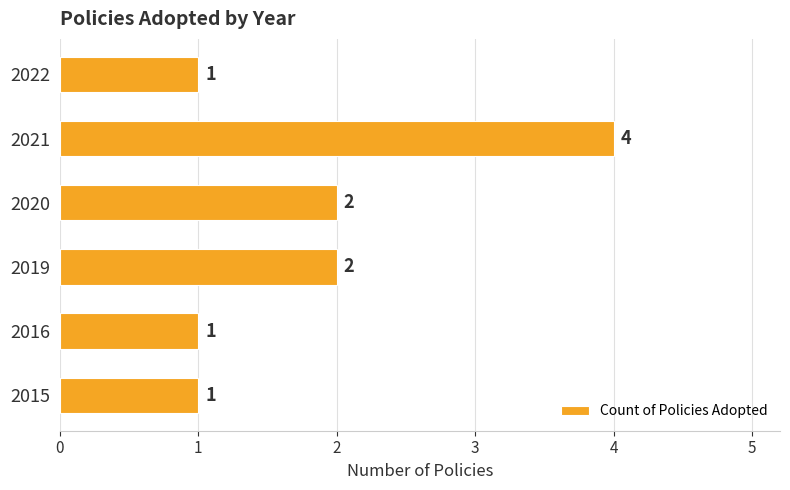

Which category has the highest value across all series?

2021